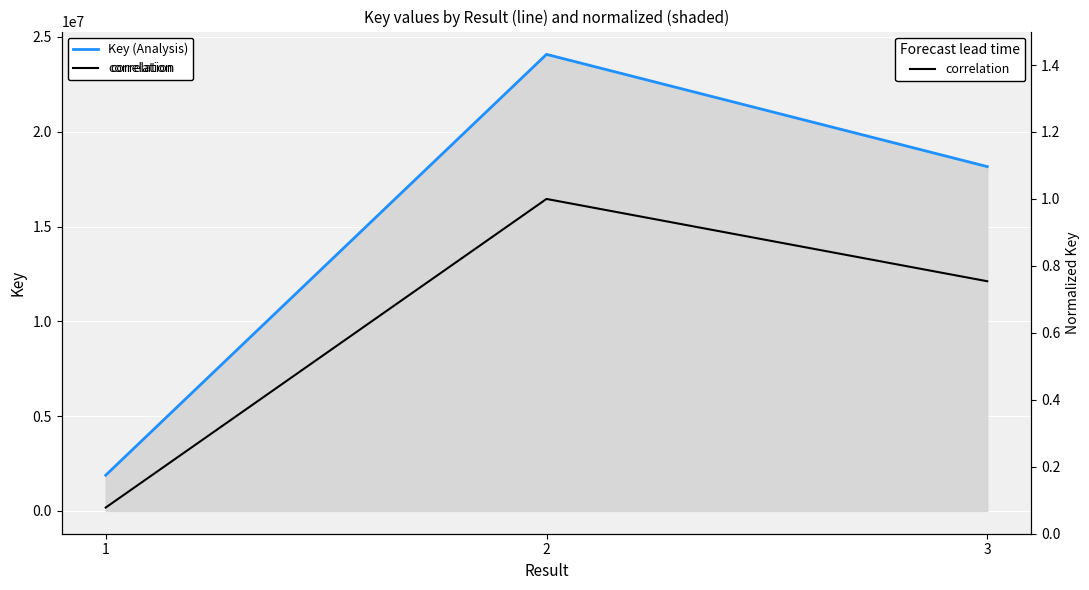

Where is Key (Analysis) nearest to the value 12981740?

3